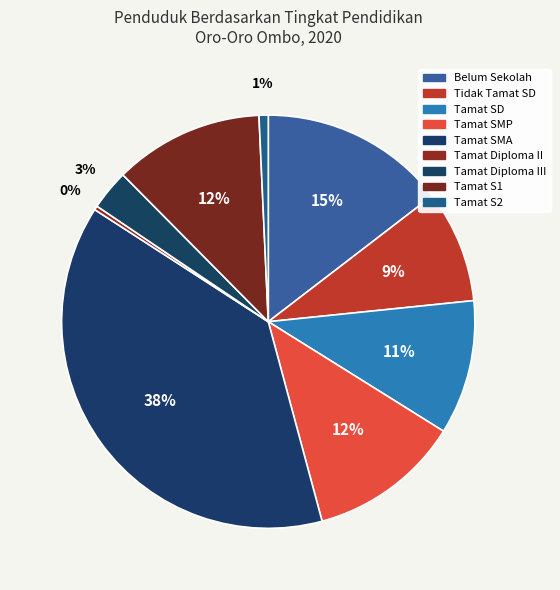

To the nearest percent, what is the difference between the largest and smallest slice percentages?

38%